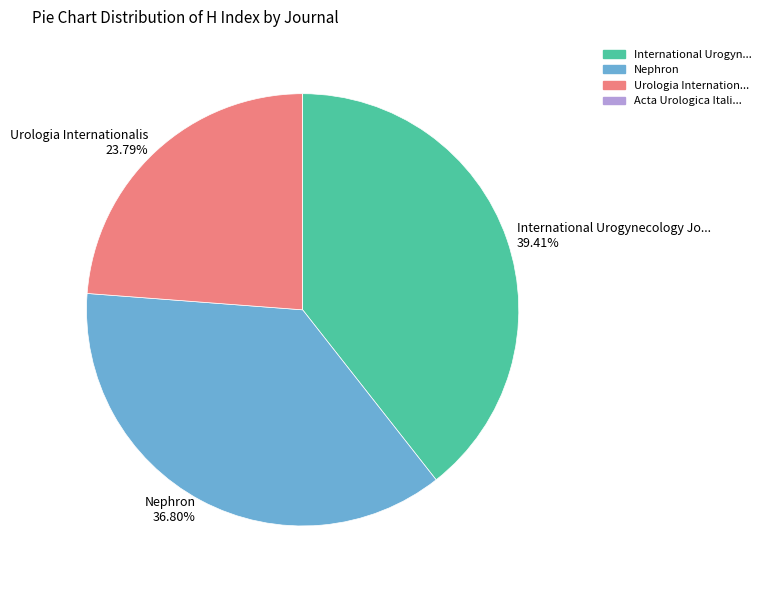

Is there a majority slice in this chart?

No